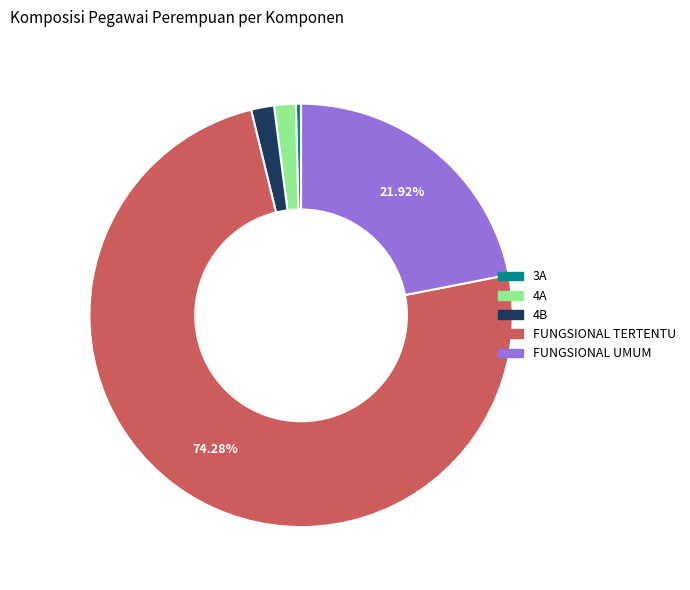

To the nearest percent, what is the difference between the 4A and FUNGSIONAL UMUM slice percentages?

20%